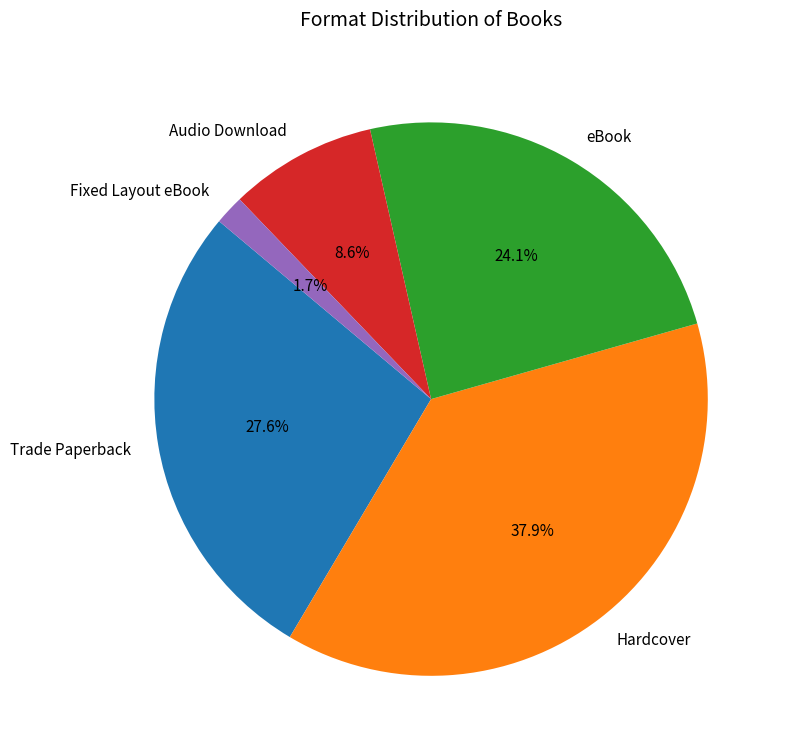

Approximately how many times larger is the value at eBook compared to Hardcover?

0.6